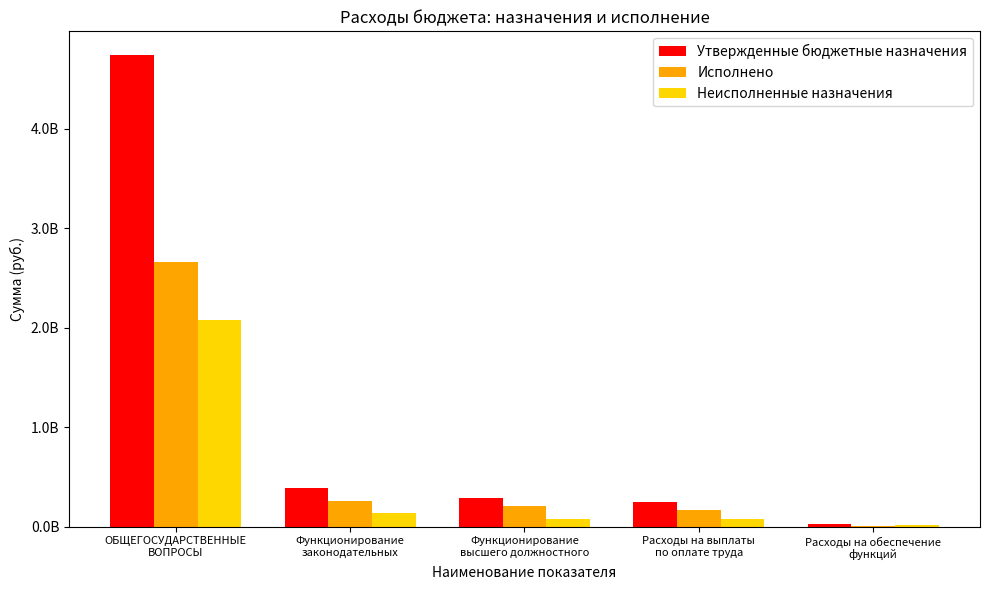

At which category is the sum across all series the highest?

ОБЩЕГОСУДАРСТВЕННЫЕ
ВОПРОСЫ